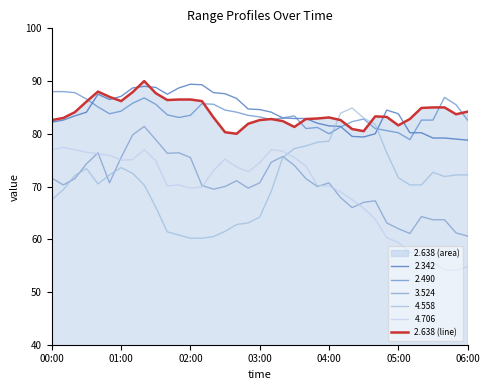

How many lines are shown in the chart?

6